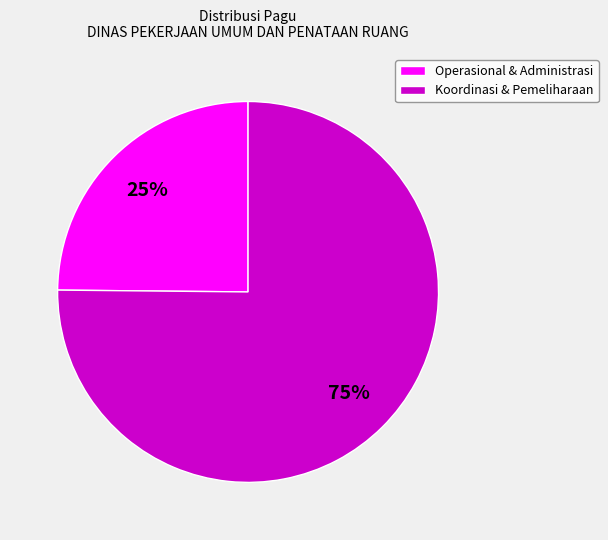

How many slices are in this pie chart?

2